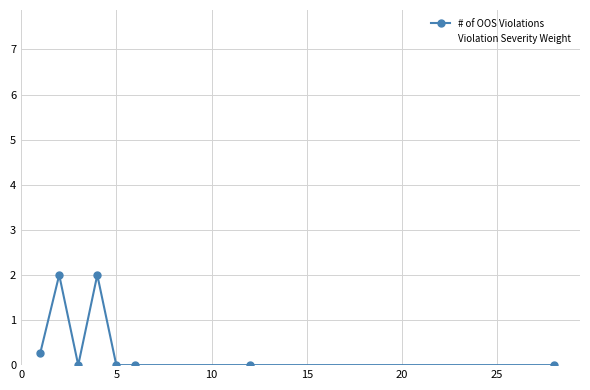

Which series has the largest total across all categories?

Violation Severity Weight